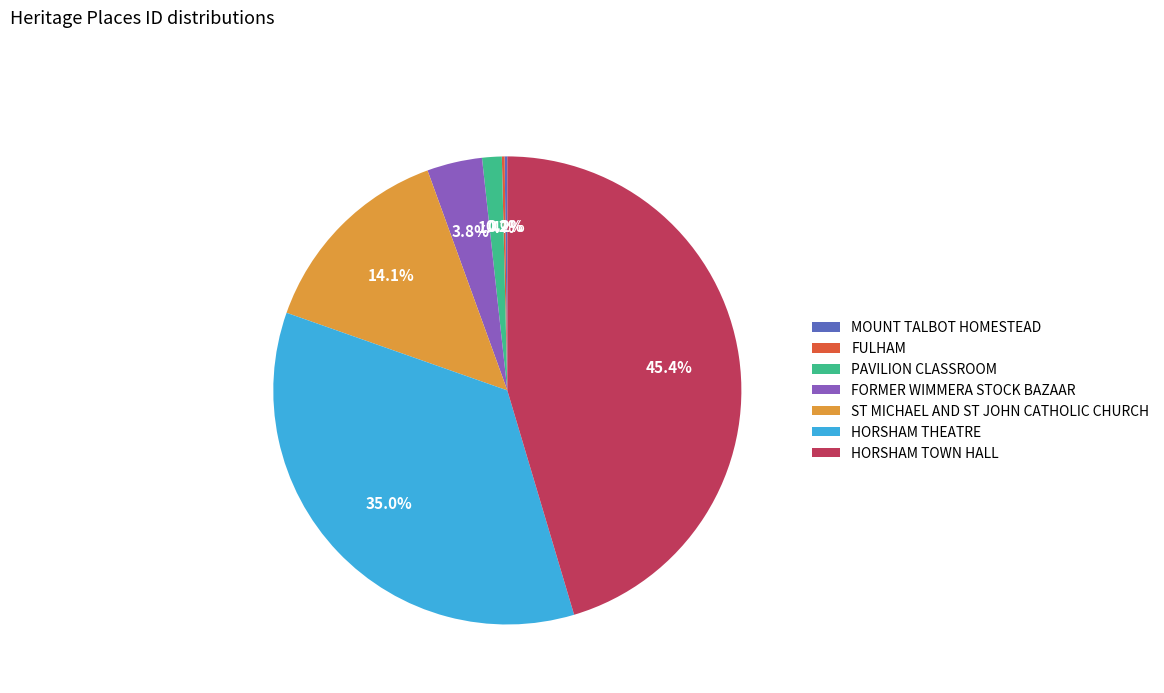

Which category has the biggest portion of the pie?

HORSHAM TOWN HALL